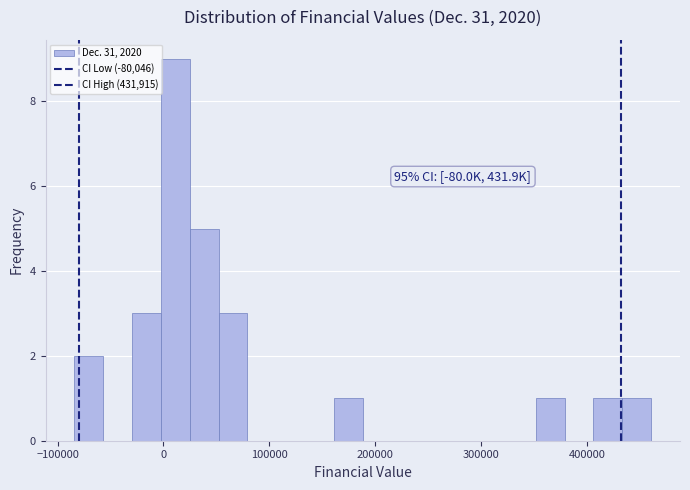

Around what value on the x-axis is the tallest bar? Give the approximate position of its centre, as read against the axis.

10000